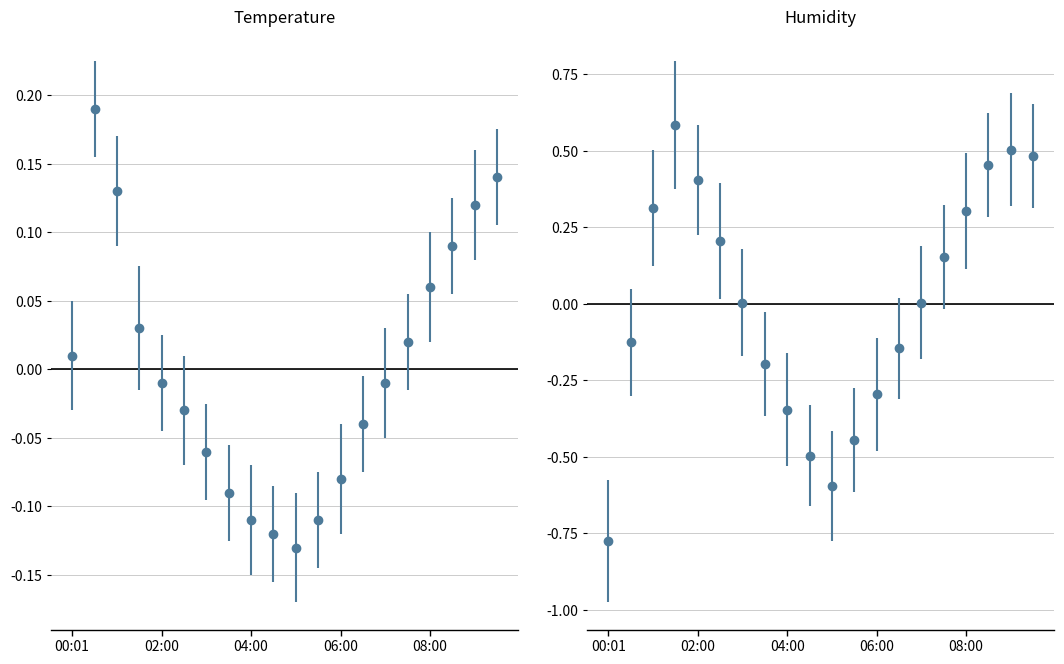

What is the maximum value shown in the chart?

0.6